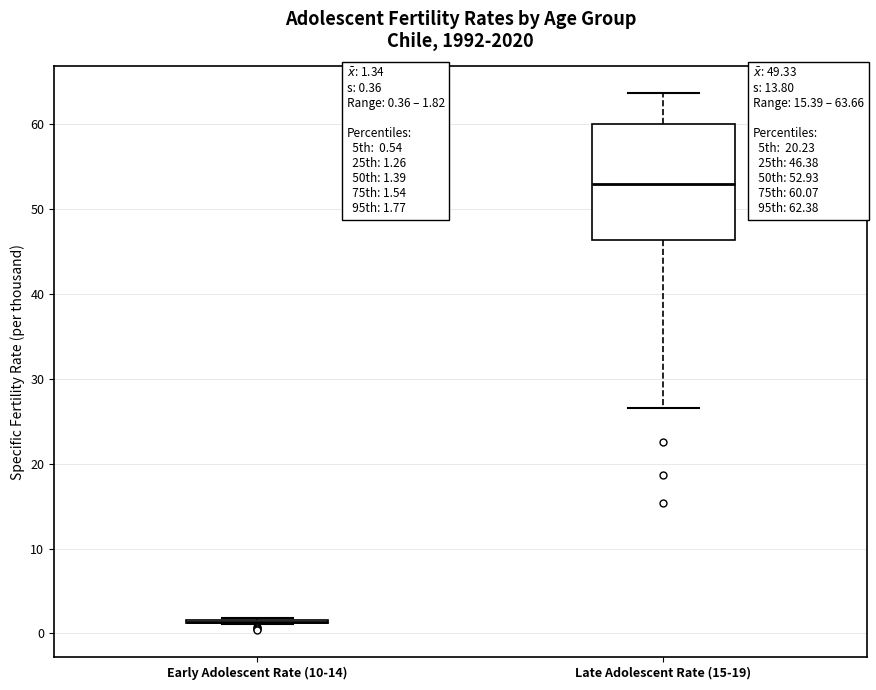

Comparing the boxes themselves (not the whiskers), which one is the tallest?

Late Adolescent Rate (15-19)